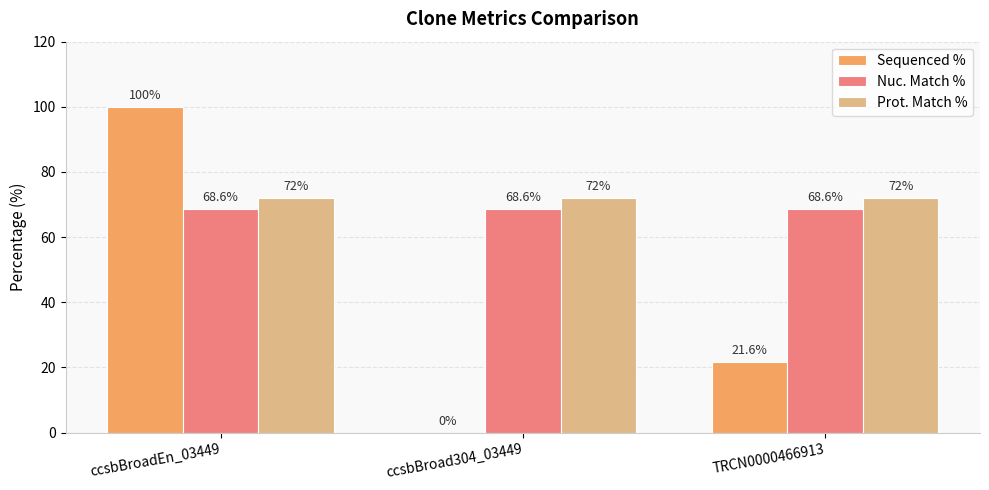

The value of Prot. Match % at TRCN0000466913 is 34.5. True or false?

False